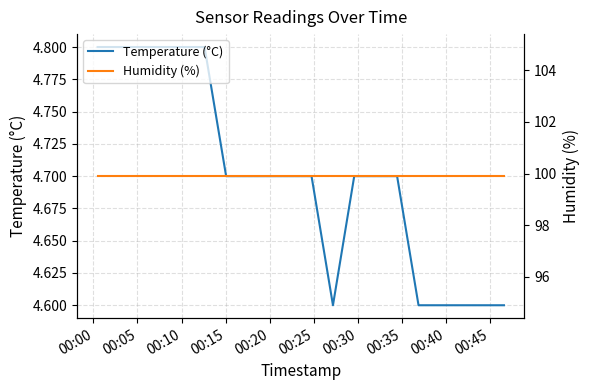

Does the chart display data point markers on the line(s)?

No